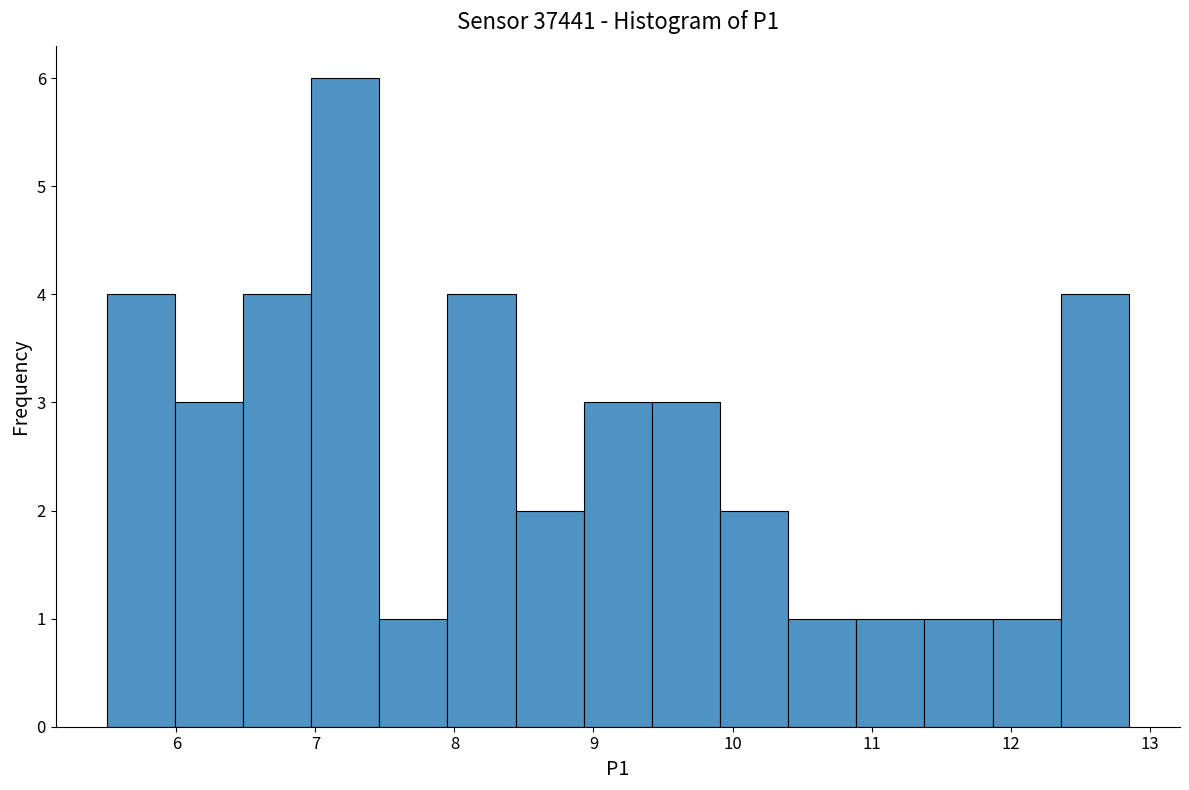

Reading left to right, transcribe this chart: for each bar, give the range it covers on the x-axis and its height. Neither the bar edges nor the heights are printed on the chart, so give them approximately, as read against the axes.

5.50 to 5.99: 4
5.99 to 6.48: 3
6.48 to 6.97: 4
6.97 to 7.46: 6
7.46 to 7.95: 1
7.95 to 8.44: 4
8.44 to 8.93: 2
8.93 to 9.42: 3
9.42 to 9.91: 3
9.91 to 10.40: 2
10.40 to 10.89: 1
10.89 to 11.38: 1
11.38 to 11.87: 1
11.87 to 12.36: 1
12.36 to 12.85: 4